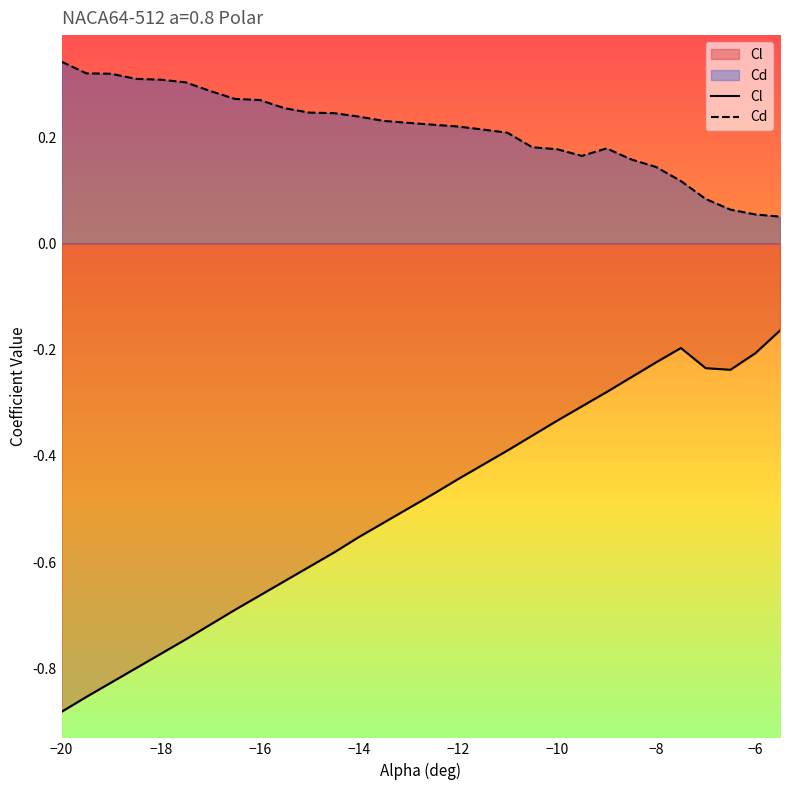

Rank the series by their average value, from lowest to highest.

Cl, Cd